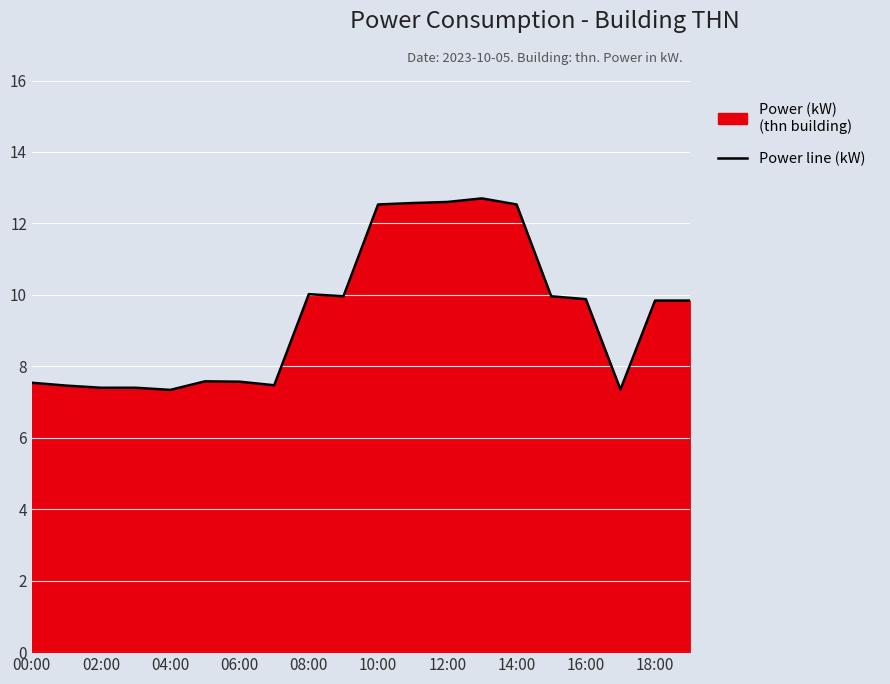

True or false: the data shows 1.7 at 00:00.

False